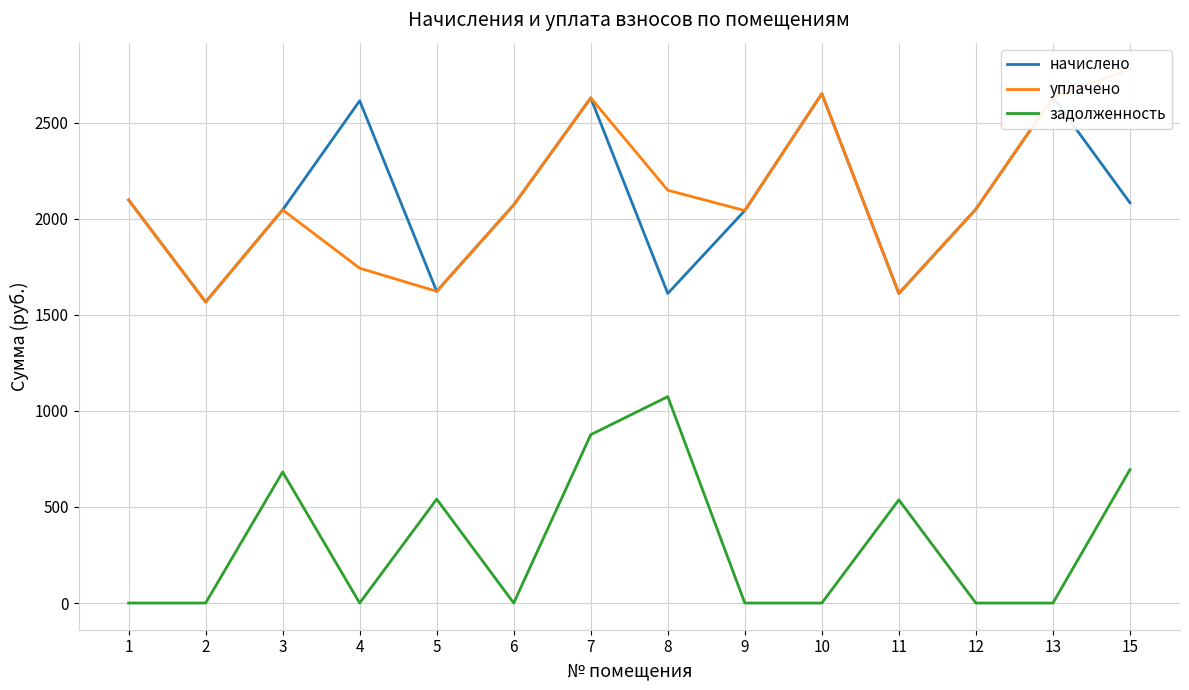

List the labels in order of начислено value, largest first.

10, 13, 7, 4, 1, 15, 6, 12, 3, 9, 5, 8, 11, 2